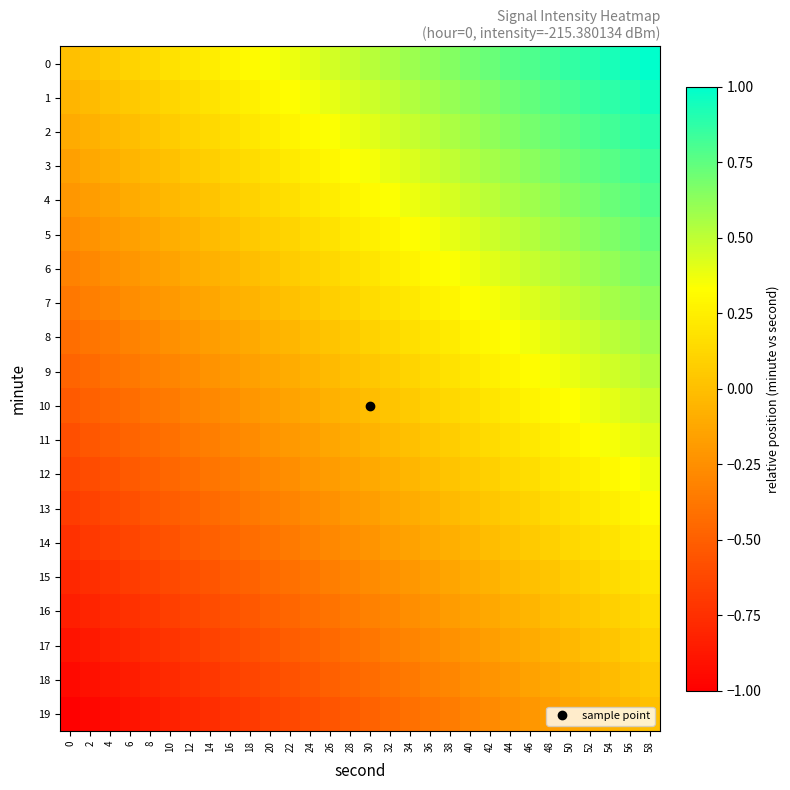

Rank the series at 44 from lowest to highest value.

19, 18, 17, 16, 15, 14, 13, 12, 11, 10, 9, 8, 7, 6, 5, 4, 3, 2, 1, 0